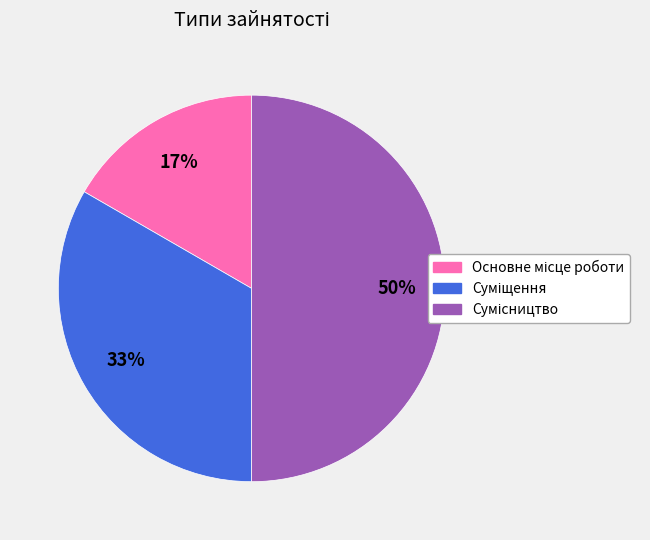

Count the number of slices in the pie.

3